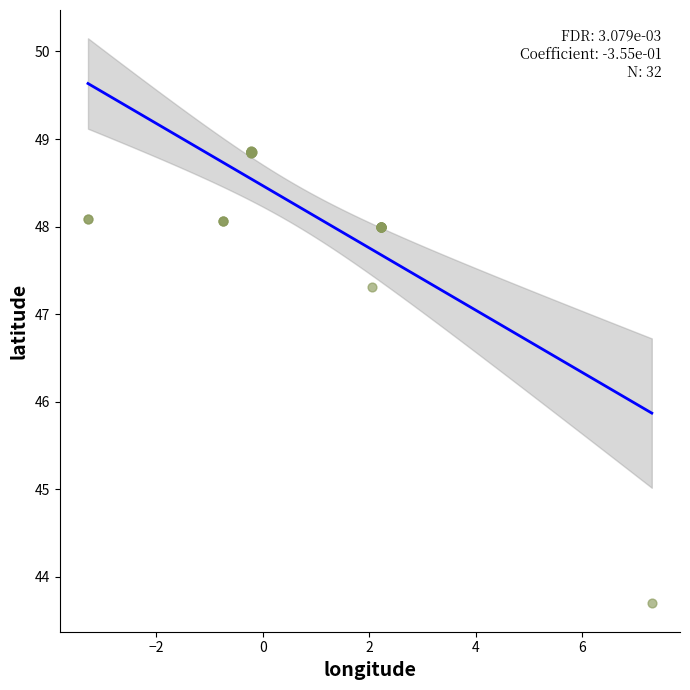

What Y value in the scatter plot is closest to 46?

47.3